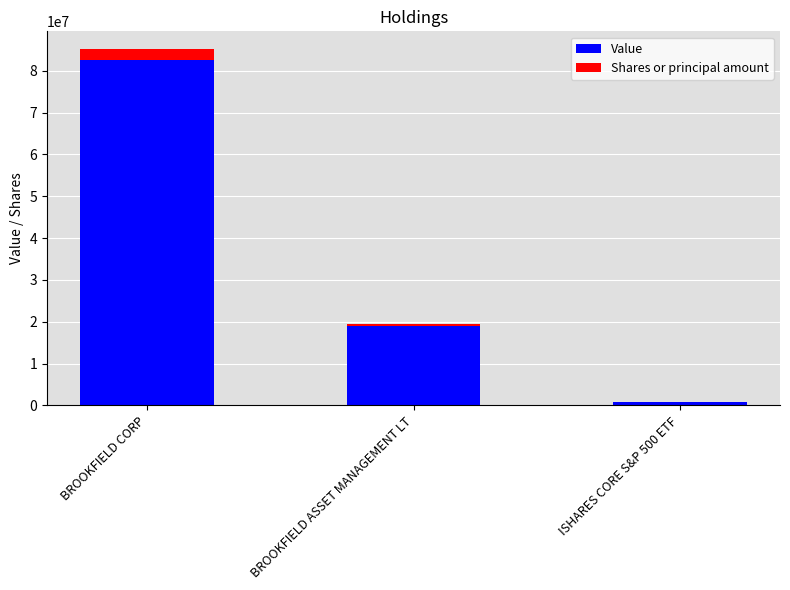

What is the total value across all series at BROOKFIELD CORP?

85178634